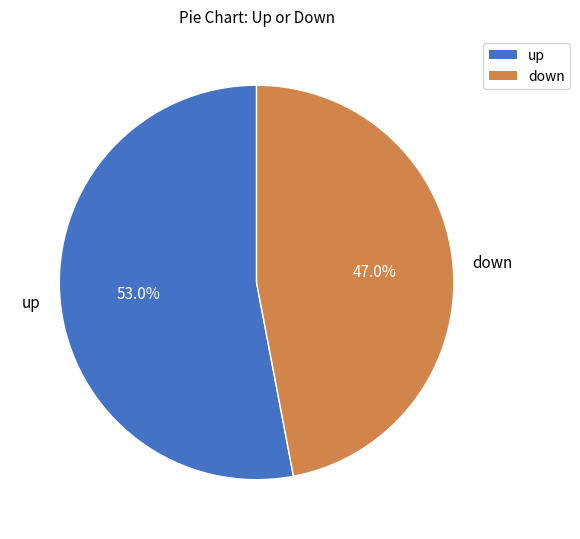

The down slice represents 33% of the pie. True or false?

False